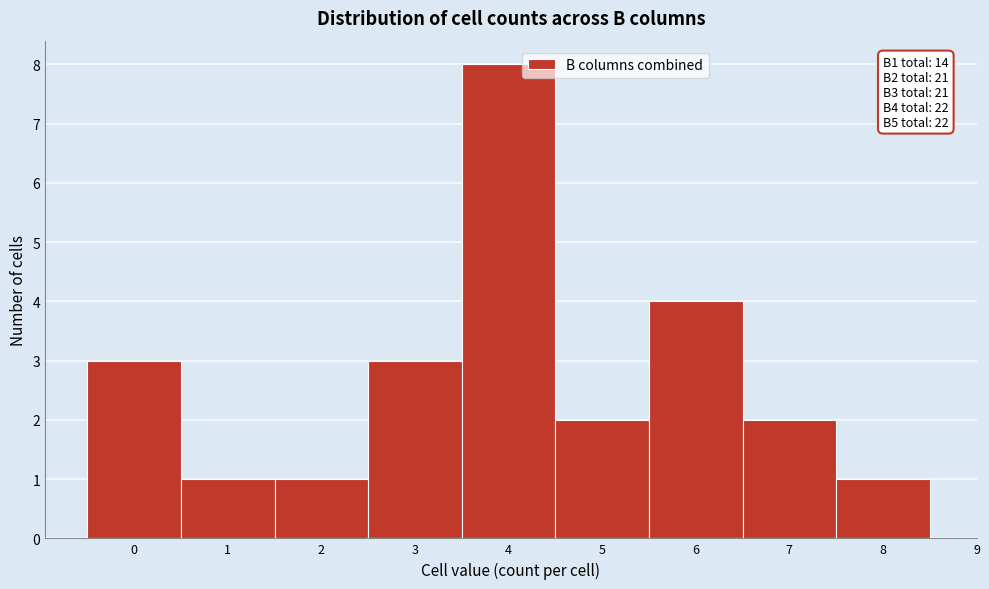

Reading left to right, extract all data points from this chart.

3	1	1	3	8	2	4	2	1